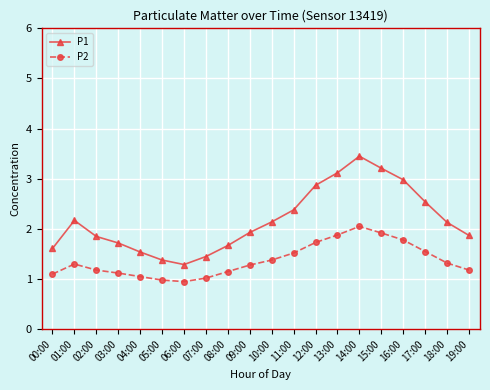

True or false: P2 and P1 cross at least once.

False